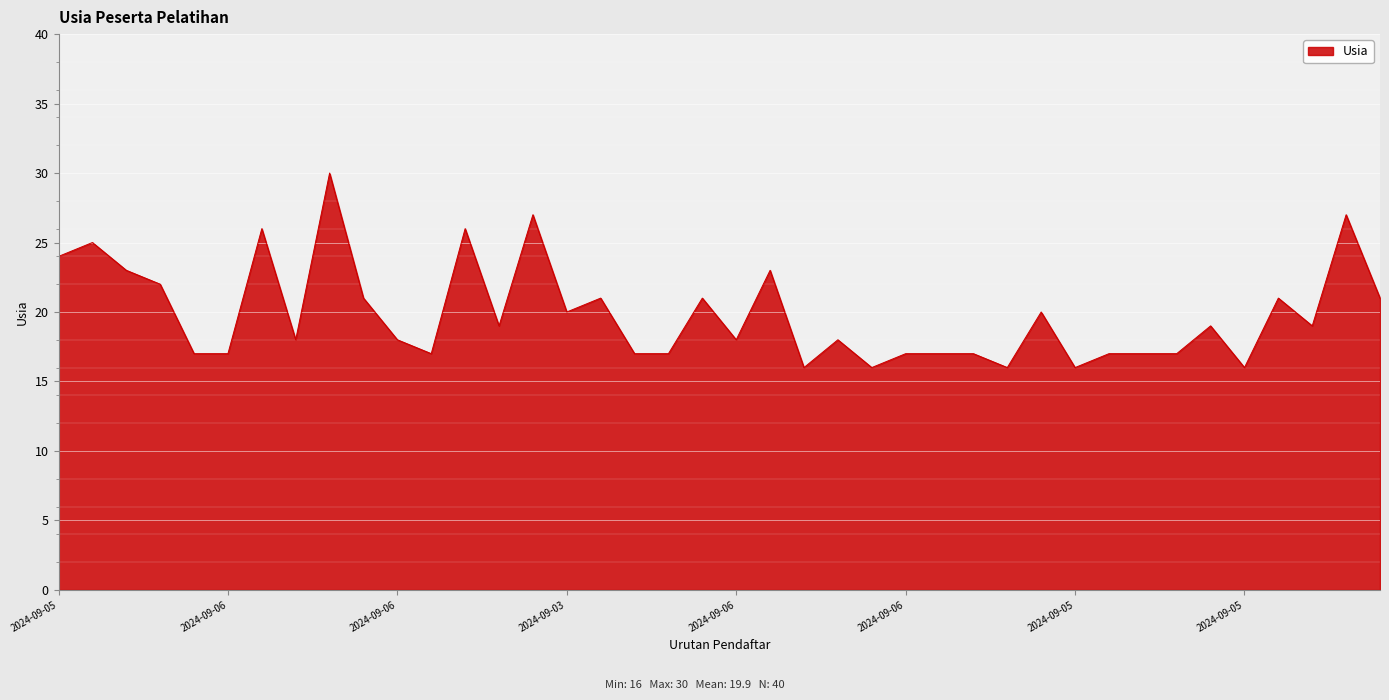

What is the maximum value shown in the chart?

30